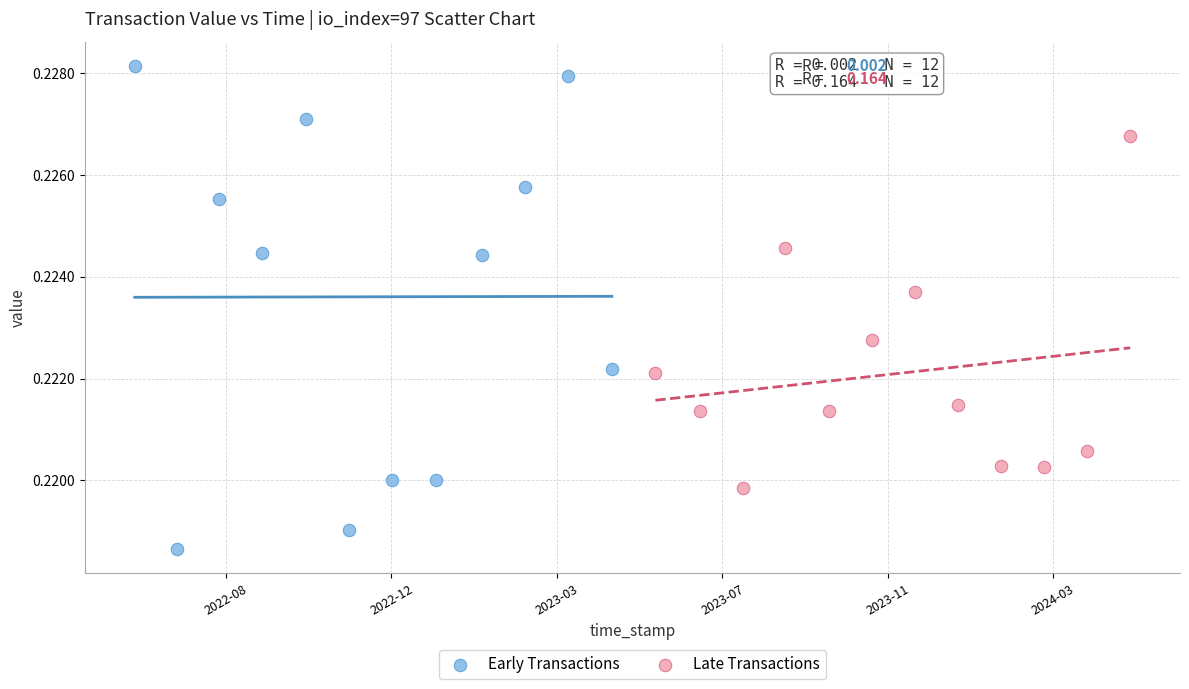

Which series contains the highest Y value?

Early Transactions